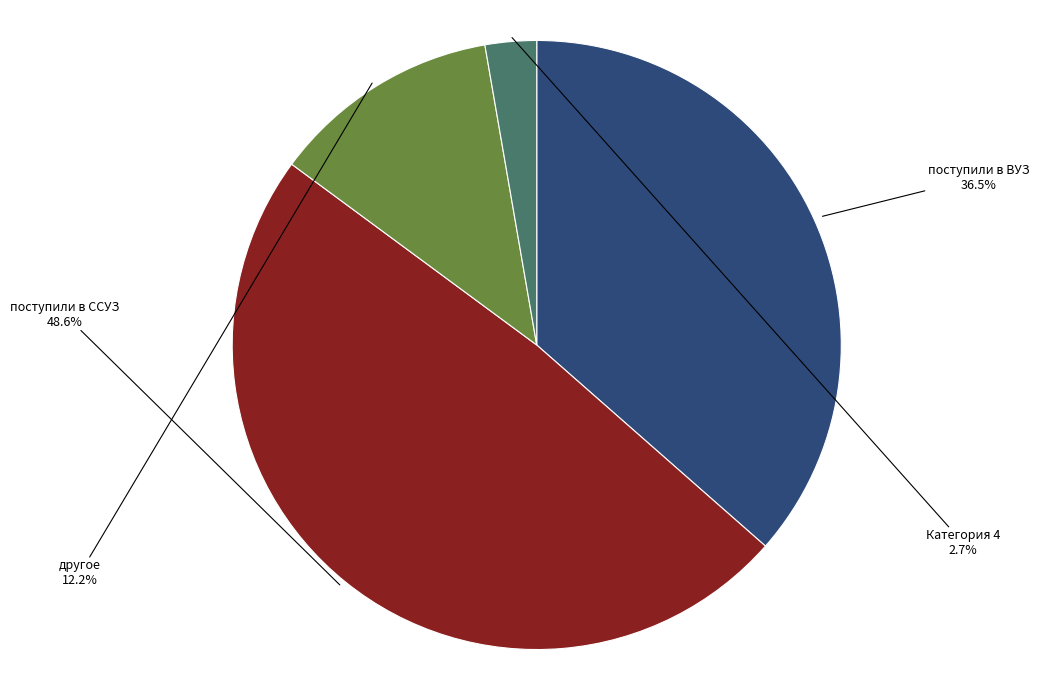

What is the ratio of the value at поступили в ССУЗ to the value at поступили в ВУЗ?

1.3